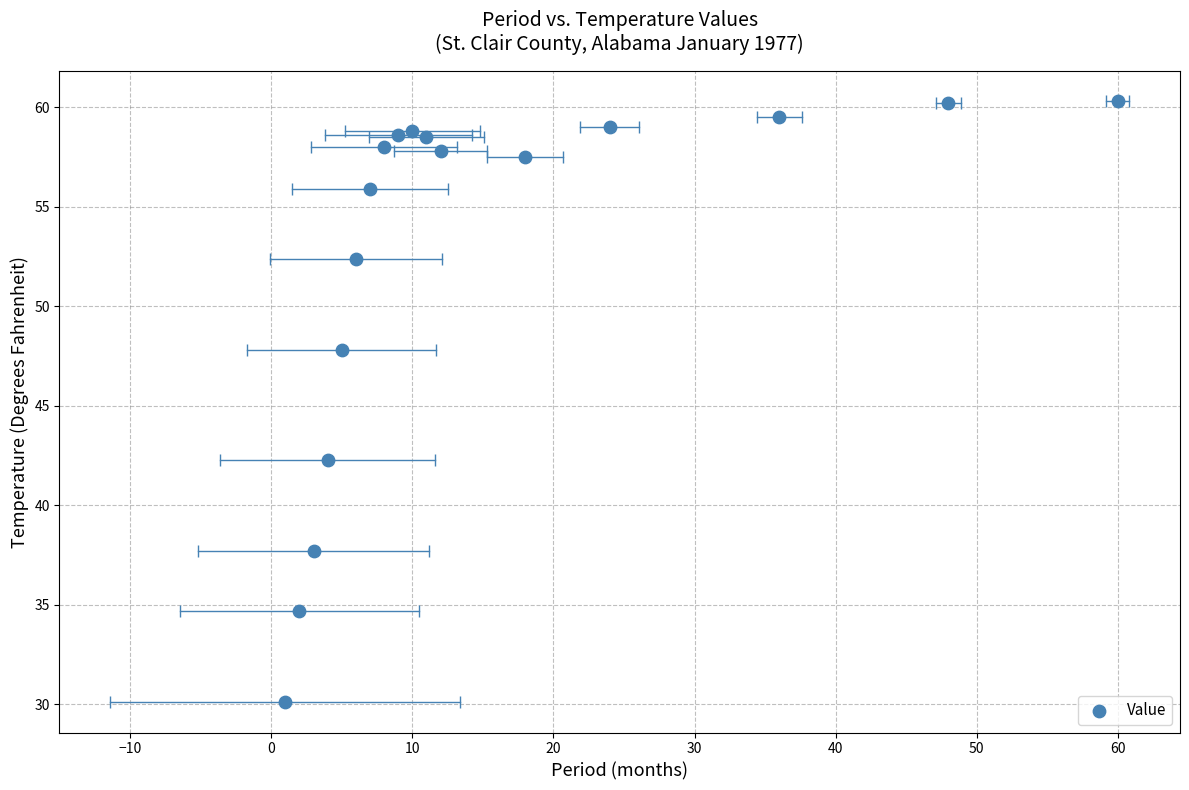

What is the range of X values (max minus min)?

59.0